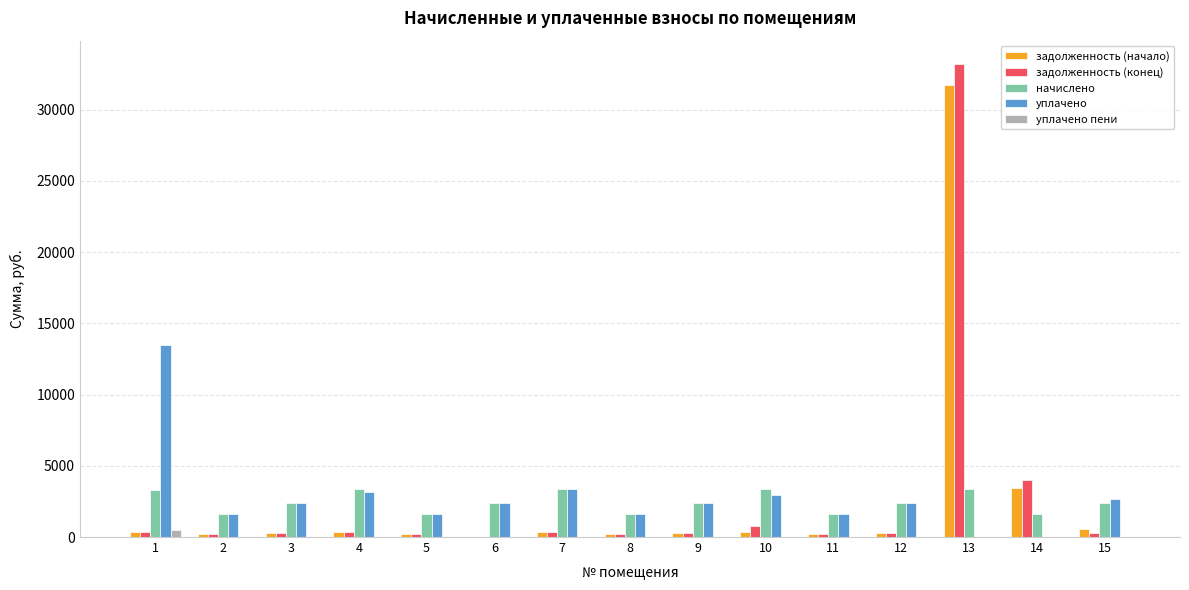

Is the value of задолженность (конец) at 13 greater than the value of задолженность (начало) at 9?

Yes